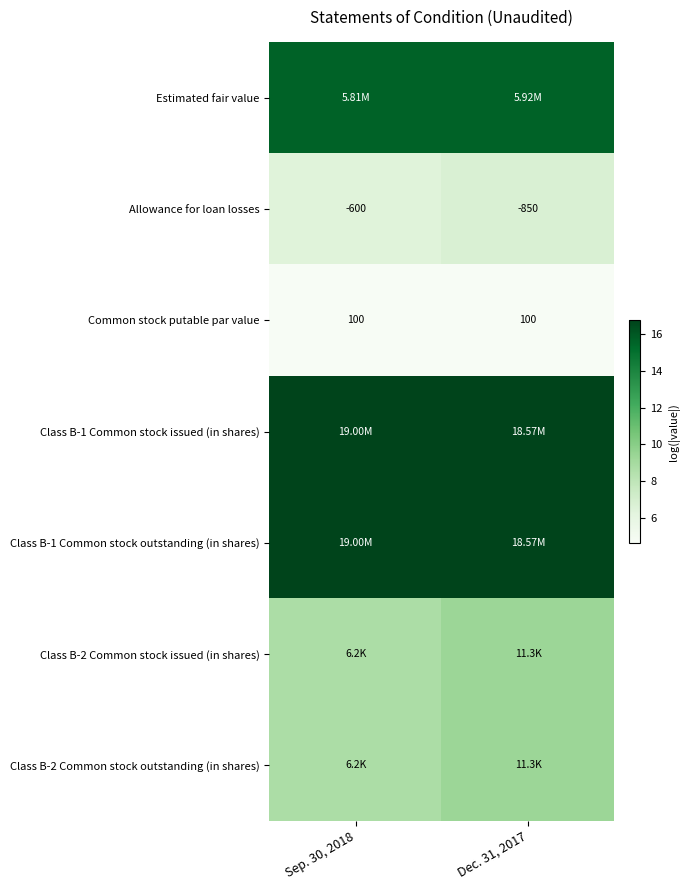

At how many categories does at least one series exceed 13?

2